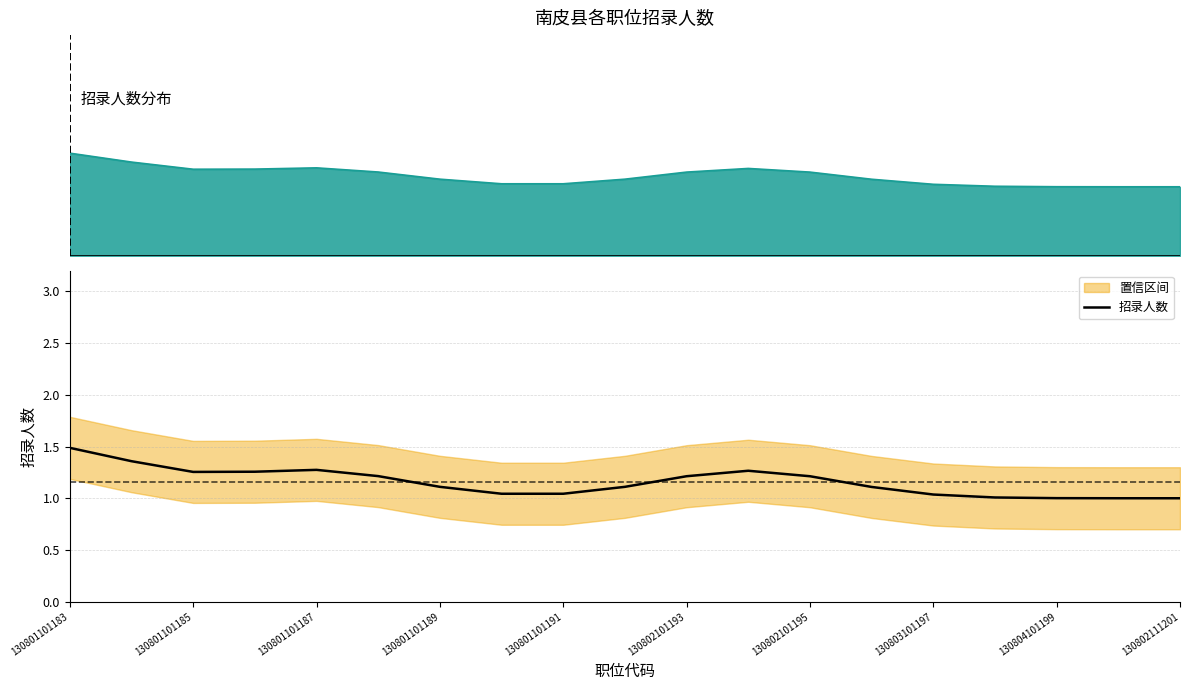

What is the value of the 10th point from the left?

1.1